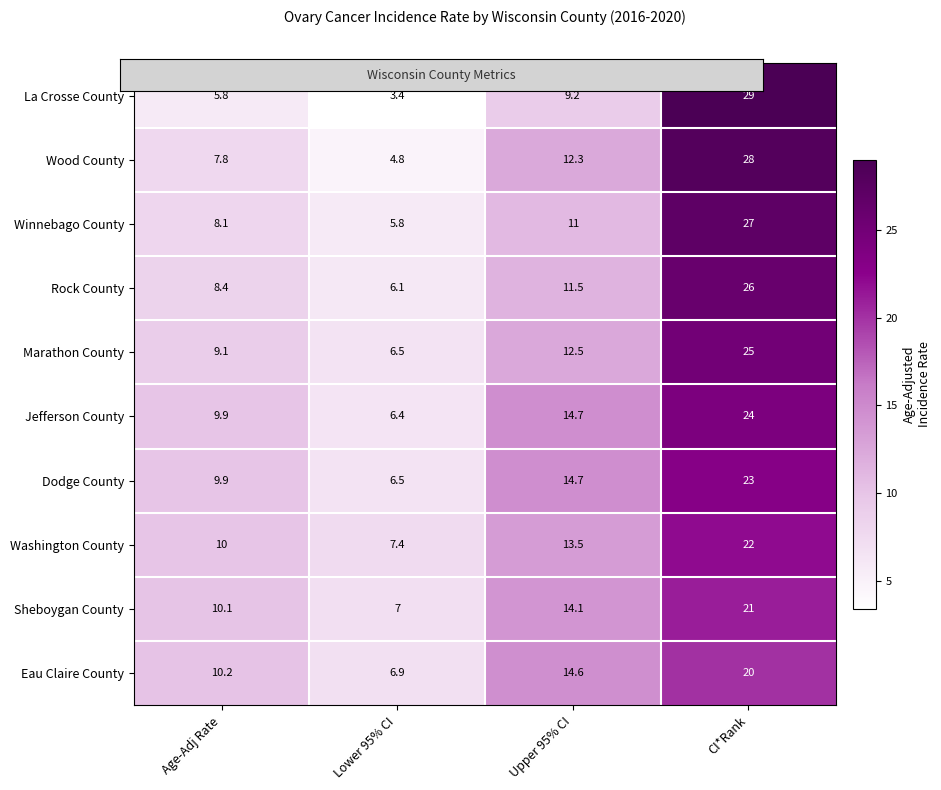

Which series has the widest spread of values?

La Crosse County